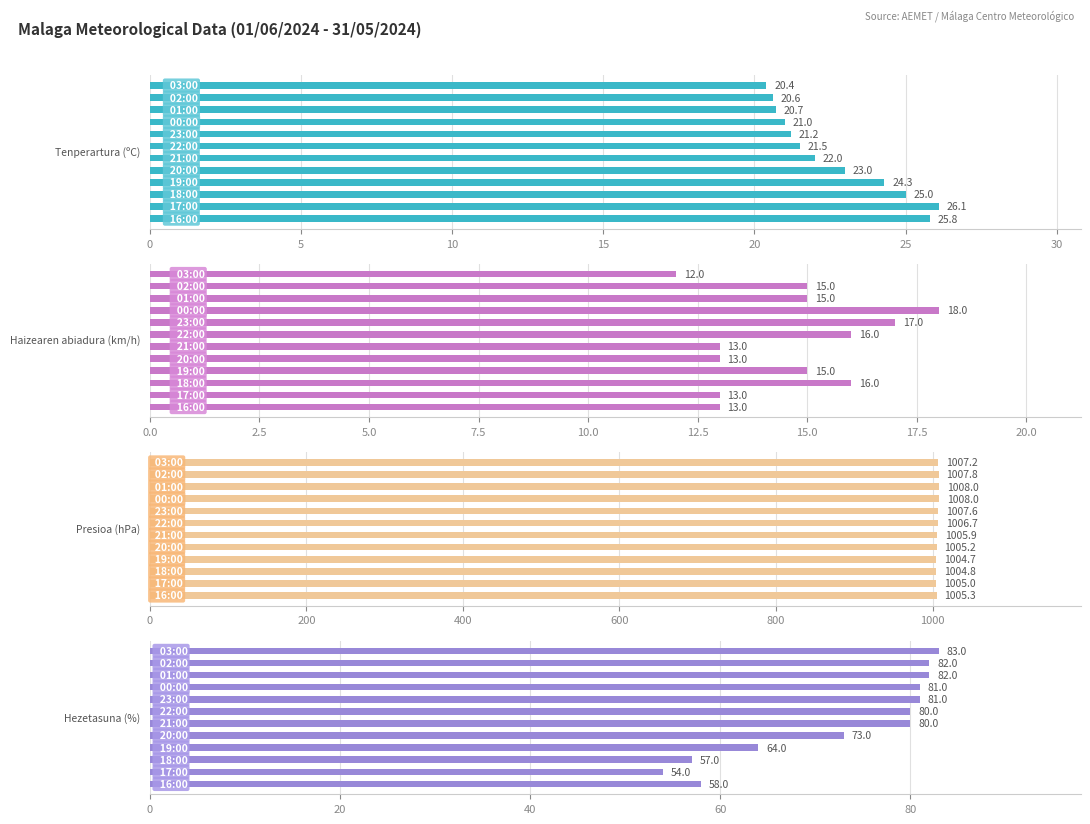

How many values in the Tenperartura (ºC) series exceed 22?

5